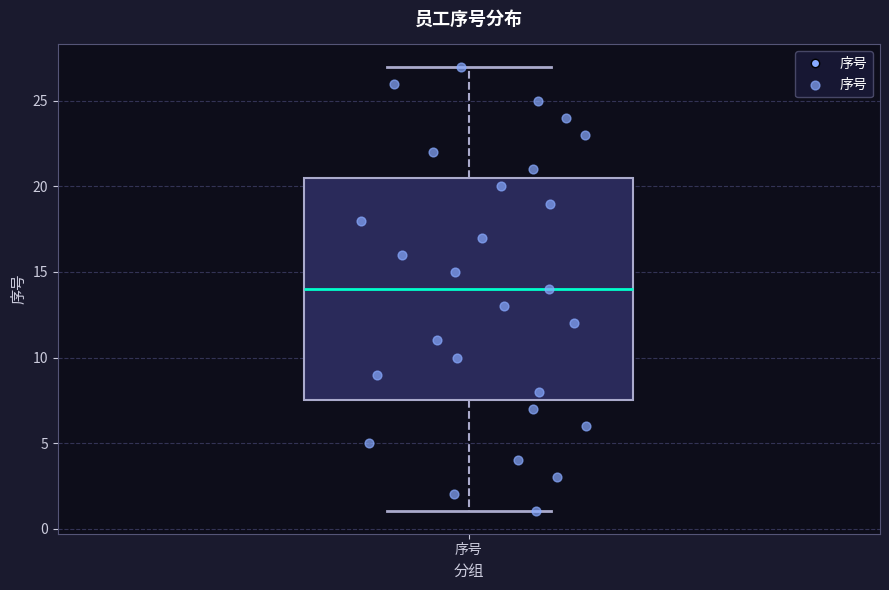

Read this box plot against the y-axis: the position of the median line, the range covered by the box, and the ends of both whiskers. The values are not printed on the chart, so give them approximately, as read against the axis.

median 14.0, box 7.5 to 20.5, whiskers 1.0 to 27.0